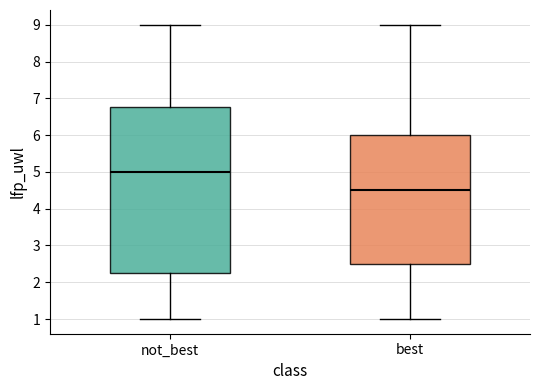

Reading left to right, transcribe this box plot: for each box, give where its median line is, the range the box spans, and where its two whiskers end, as read against the y-axis. The values are not printed on the chart, so give them approximately, as read against the axis.

not_best: median 5.0, box 2.3 to 6.8, whiskers 1.0 to 9.0
best: median 4.5, box 2.5 to 6.0, whiskers 1.0 to 9.0